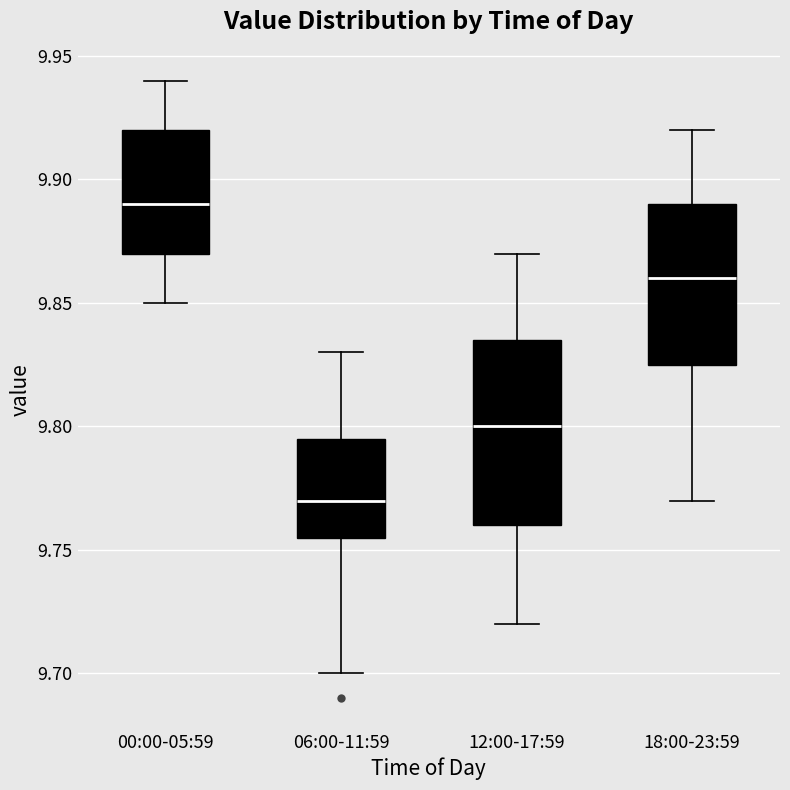

Which box has the lowest median line?

06:00-11:59